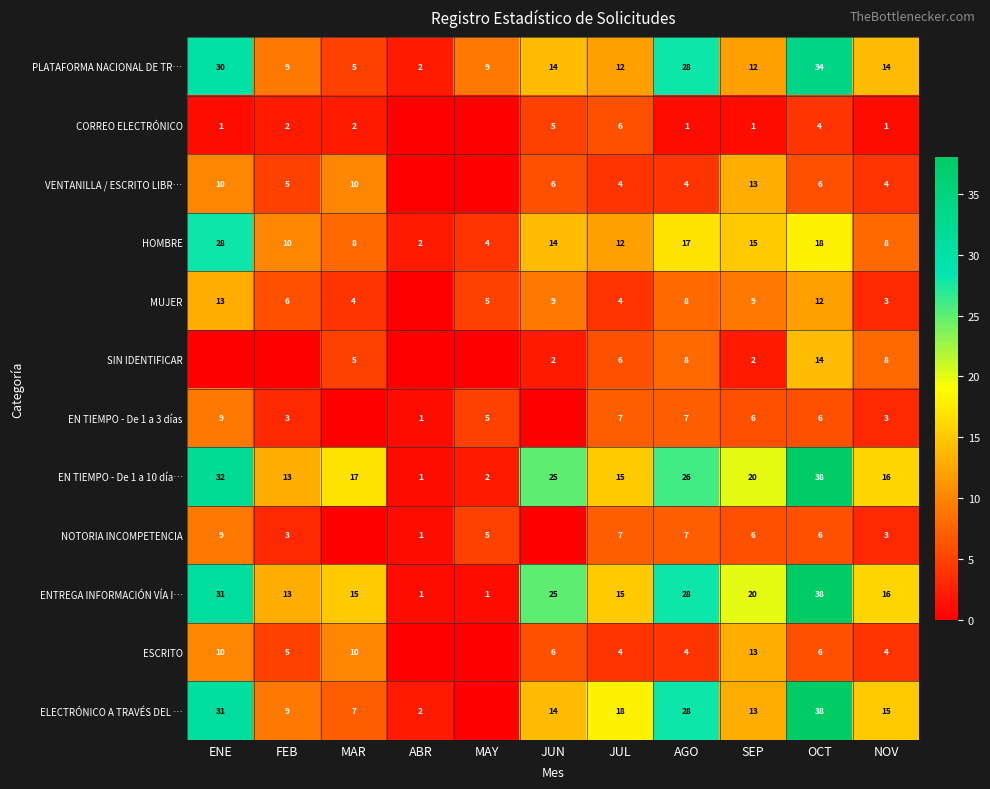

The SIN IDENTIFICAR series shows 4 at NOV. True or false?

False